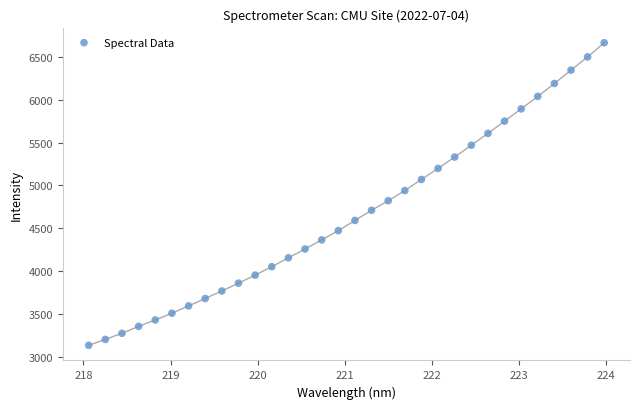

What is the range of X values (max minus min)?

5.9